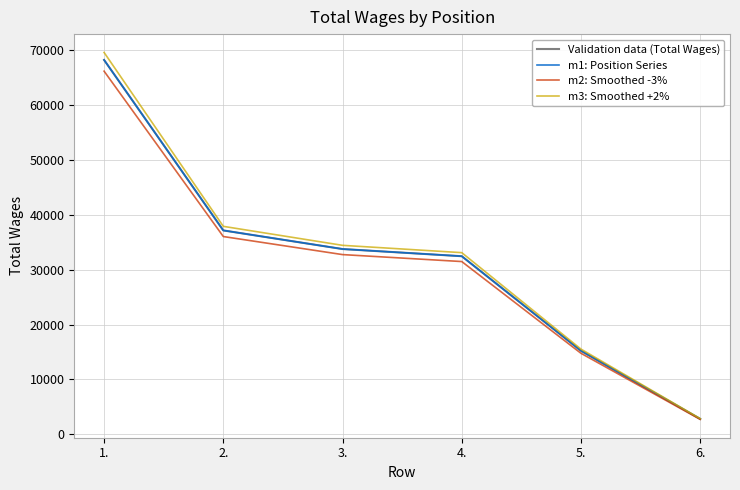

Does the chart have visible grid lines?

Yes